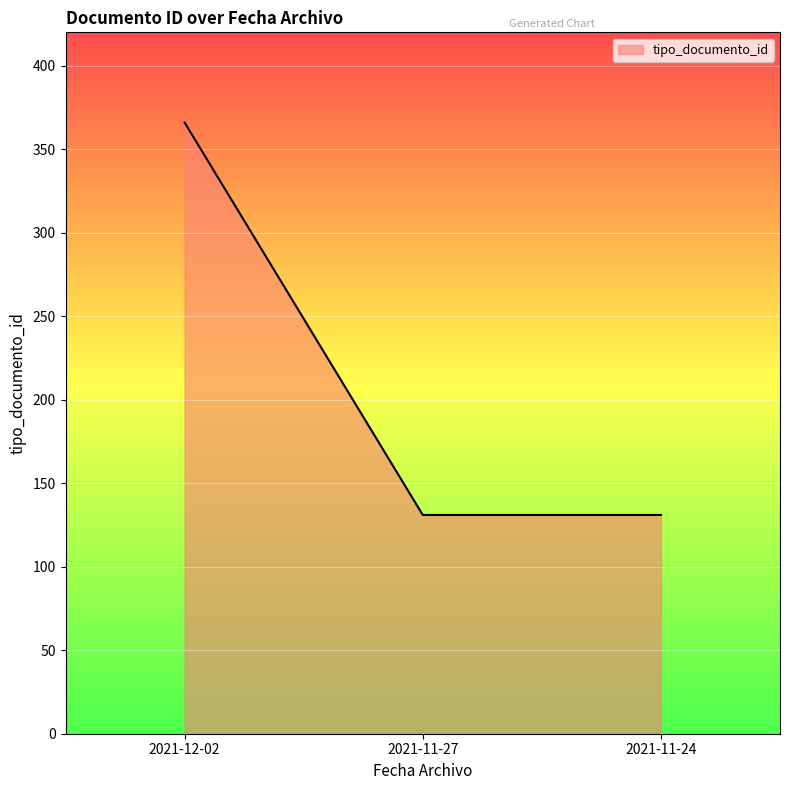

What is the difference between the maximum and minimum values?

235